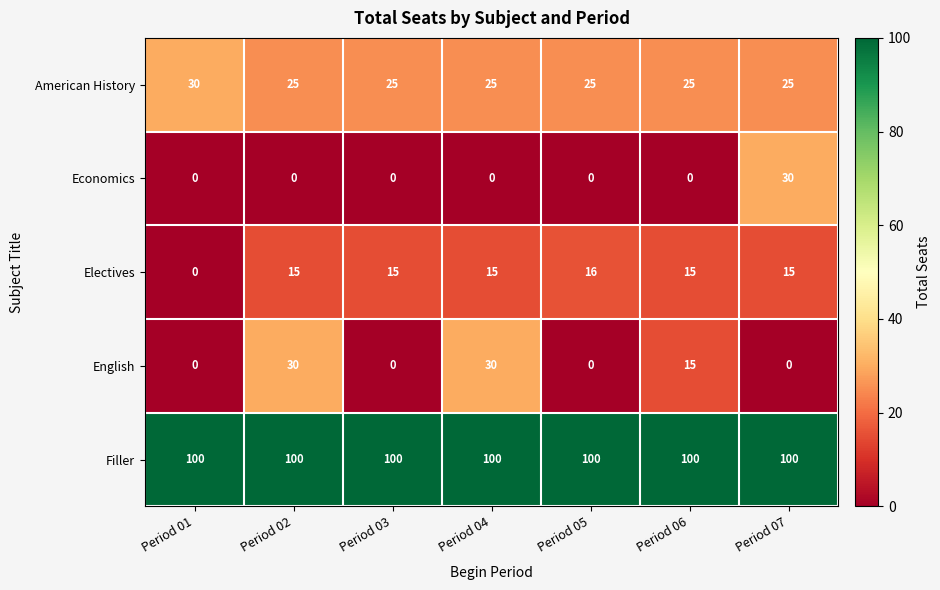

Between Period 02 and Period 06, which series saw the biggest shift?

English